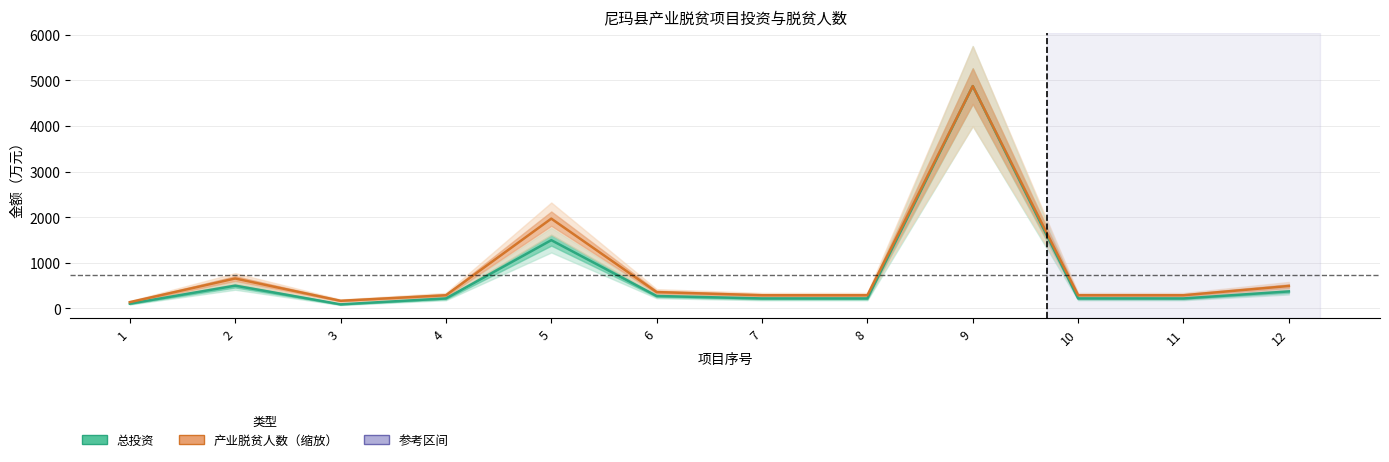

Rank the series by their average value, from lowest to highest.

总投资, 产业脱贫人数（缩放）